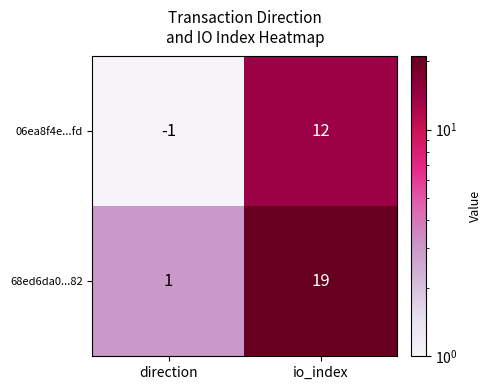

What is the difference between the maximum and minimum values in the 06ea8f4e...fd series?

13